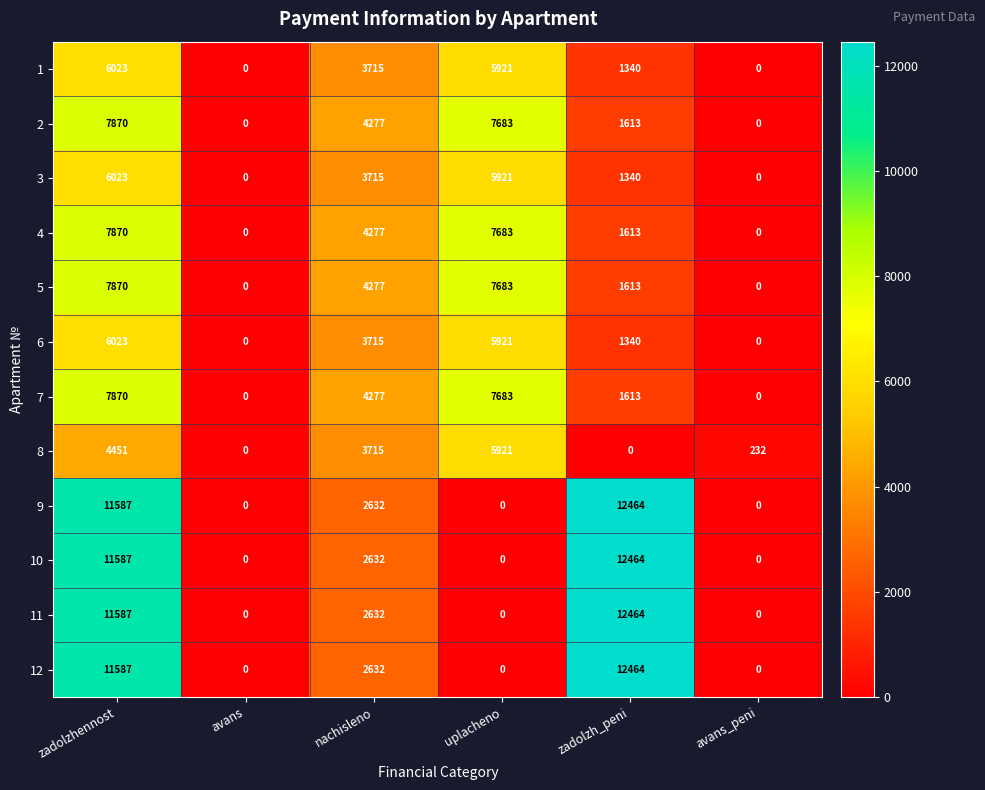

What is the difference between the highest and lowest values at zadolzh_peni?

12464